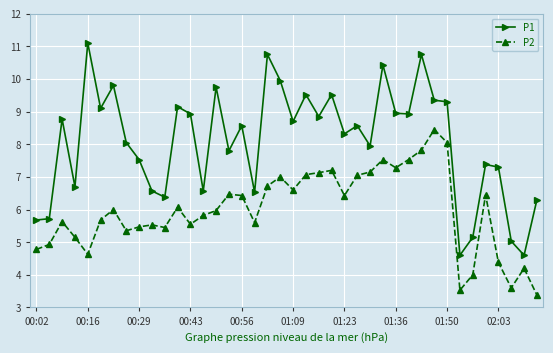

List the series in order of their peak value, highest first.

P1, P2